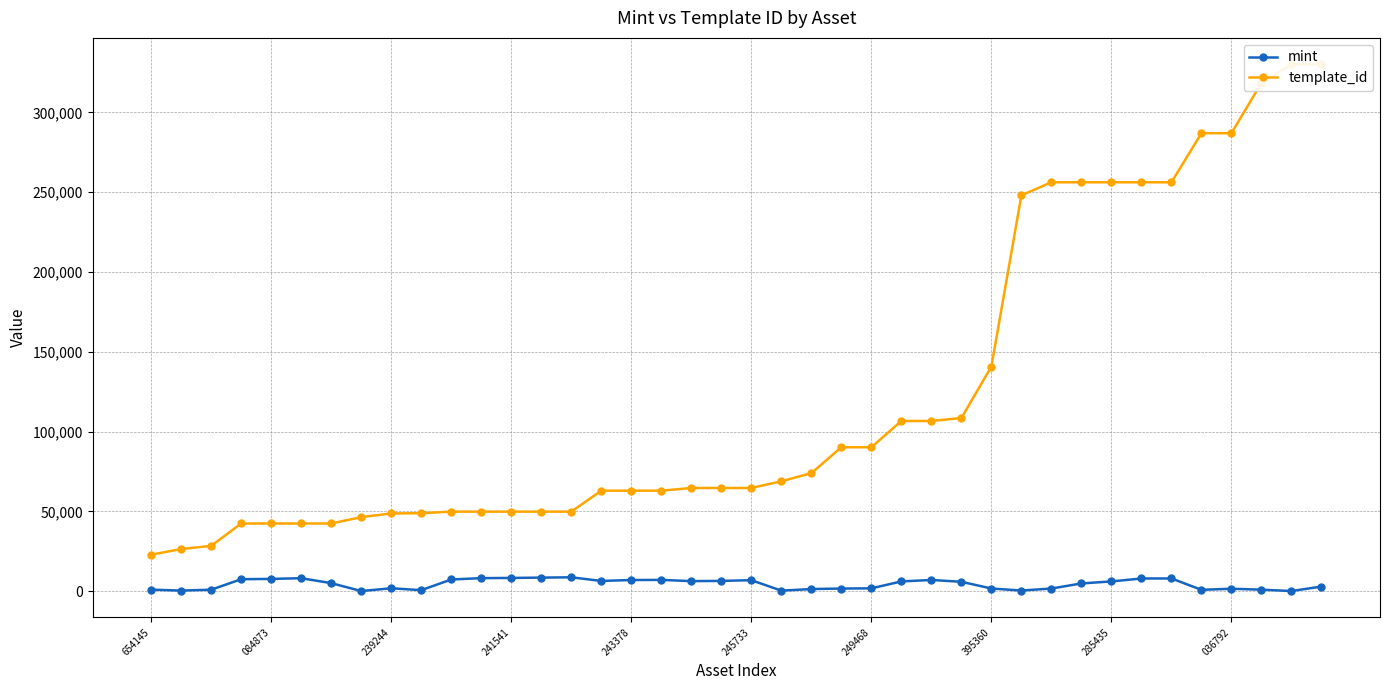

True or false: mint has more than 0 points higher than both neighbors.

True